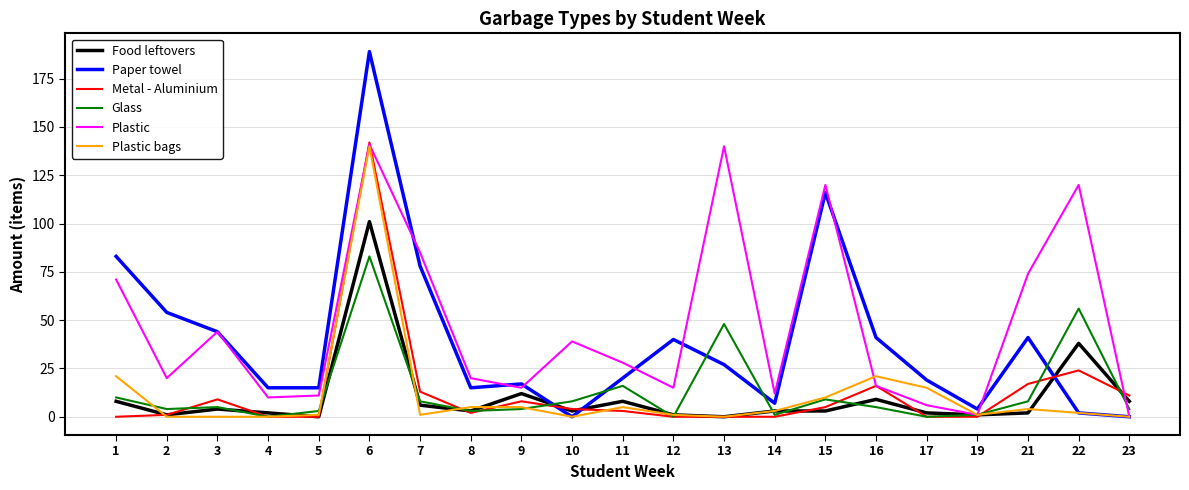

Which series has the widest spread of values?

Paper towel